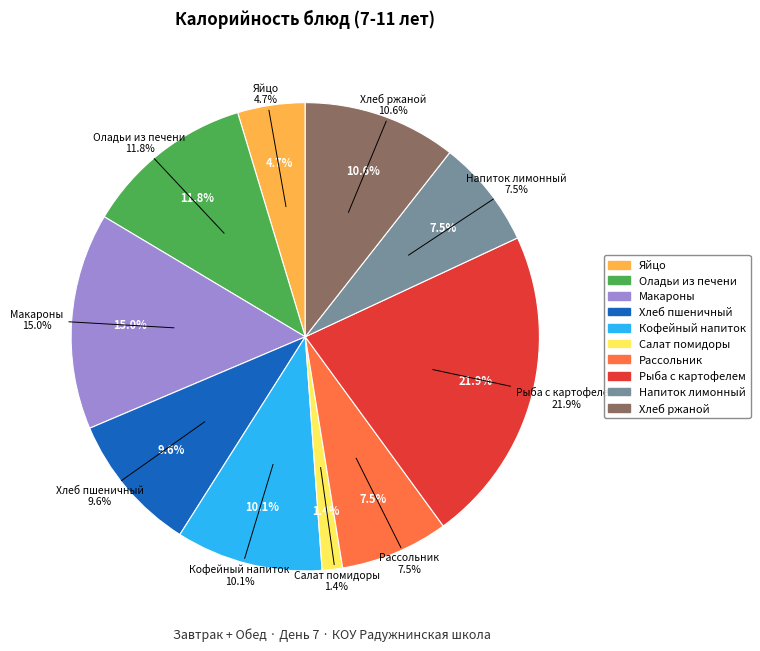

Which category has the biggest portion of the pie?

Рыба, запеченная с картофелем